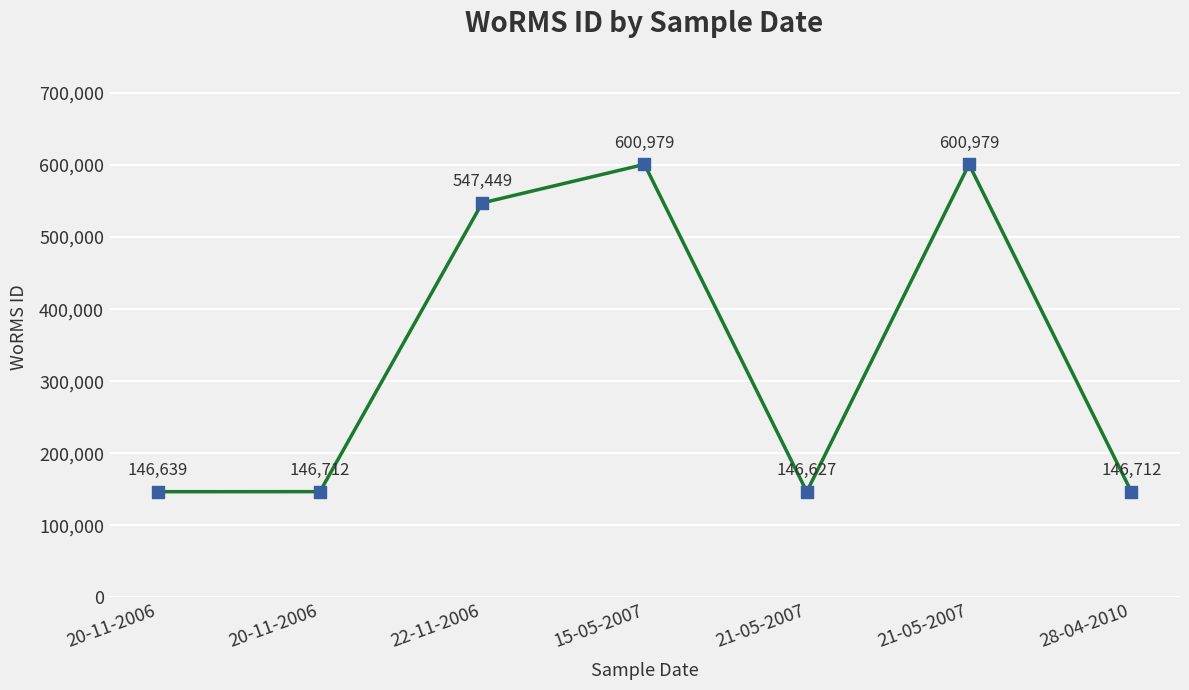

Approximately how many times larger is the value at 21-05-2007 compared to 15-05-2007?

0.2